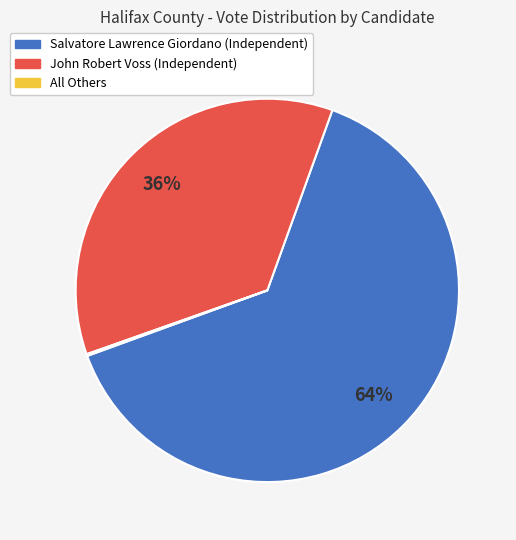

True or false: John Robert Voss accounts for 51% of the total.

False